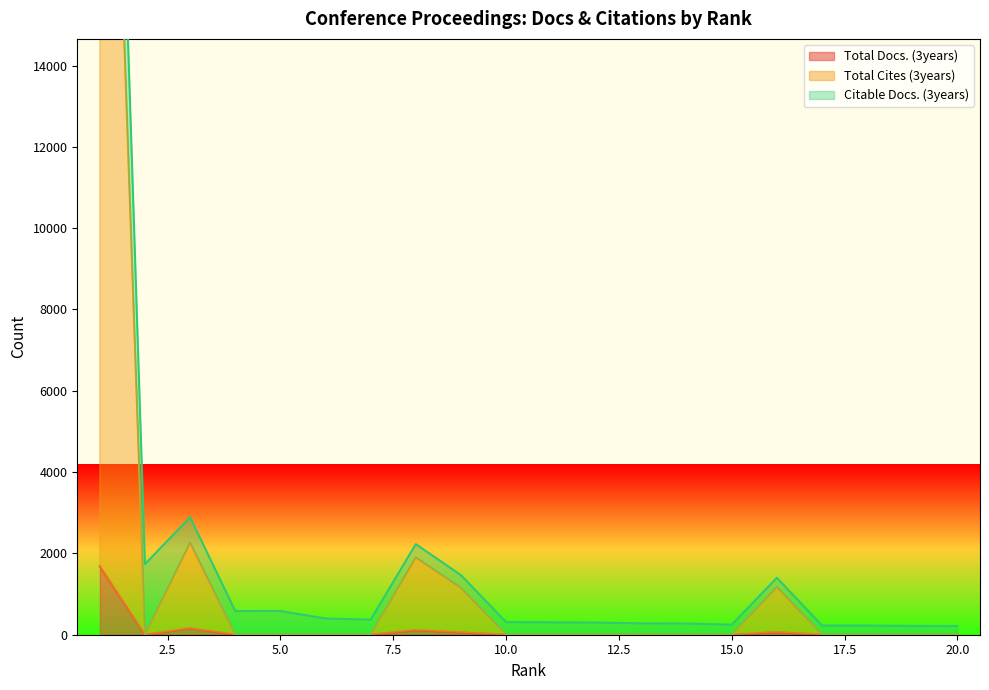

At which label does Total Docs. (3years) reach its minimum?

2